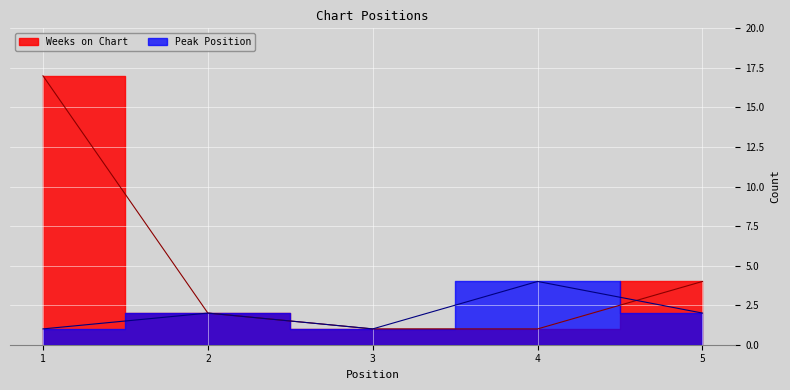

Reading left to right, transcribe all the data shown in this chart.

Weeks on Chart: 1=17	2=2	3=1	4=1	5=4
Peak Position: 1=1	2=2	3=1	4=4	5=2